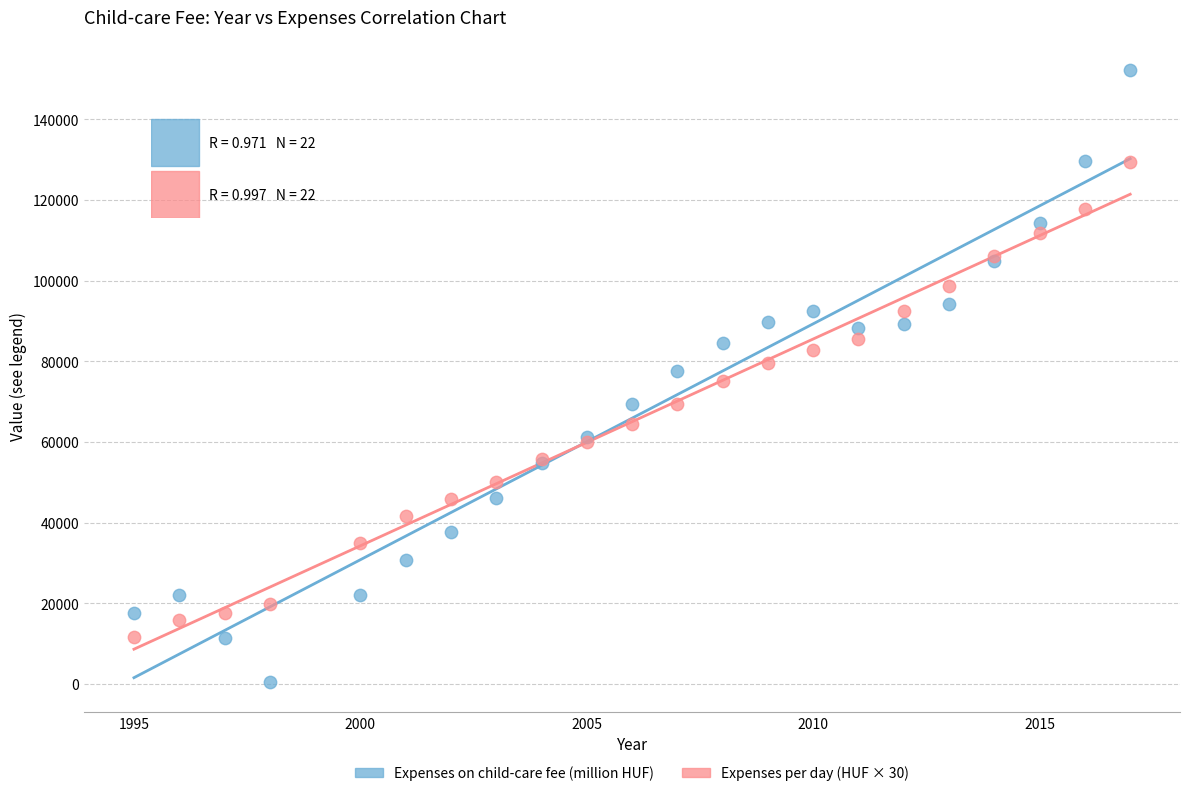

Which series has the largest Y range (max minus min)?

Expenses on child-care fee (million HUF)